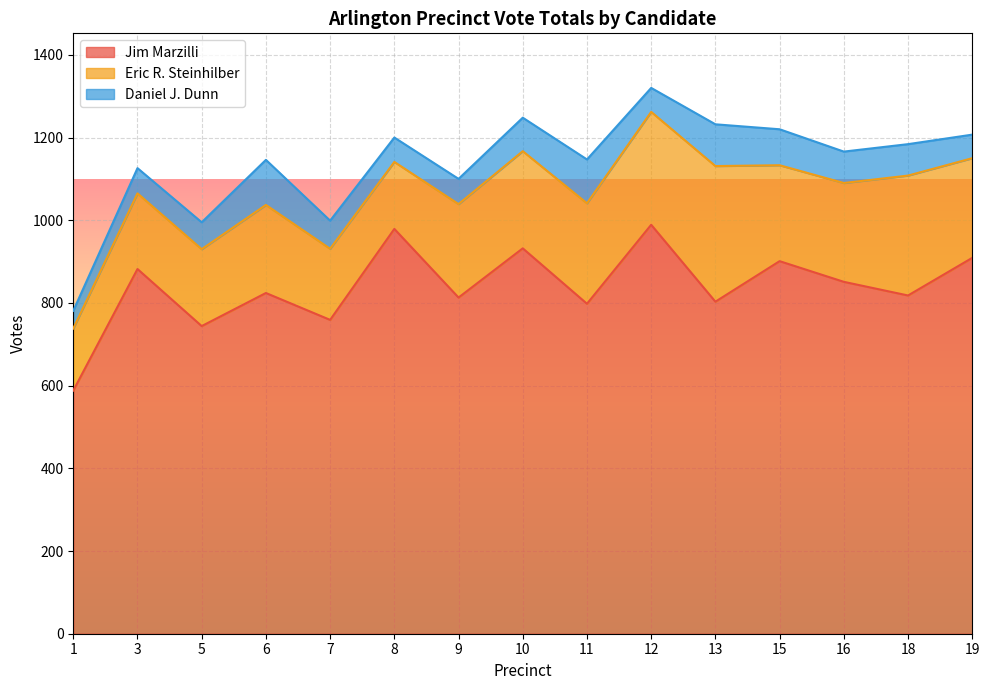

What is the sum of all Eric R. Steinhilber values?

3373